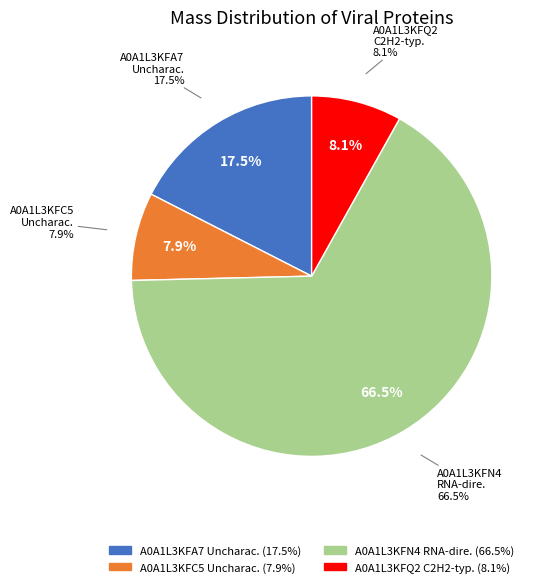

True or false: tr|A0A1L3KFA7|A0A1L3KFA7_9VIRU accounts for 27% of the total.

False